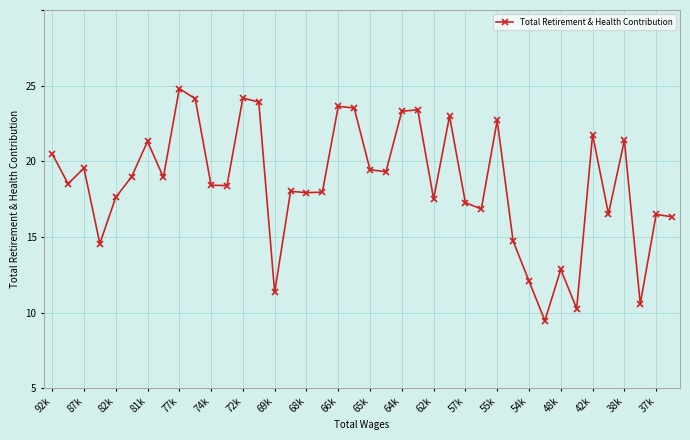

What is the difference between the maximum and minimum values?

15333